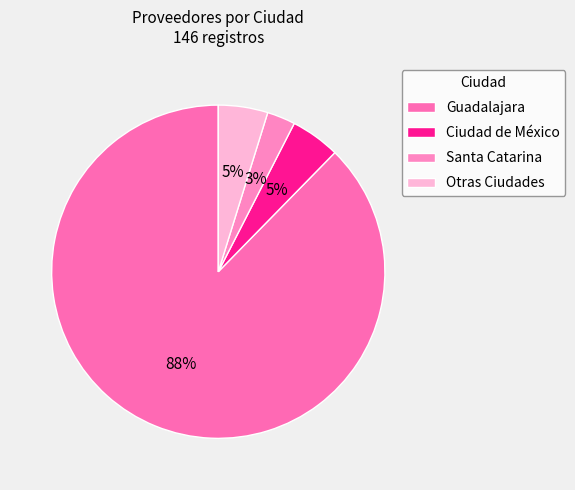

How many segments does this pie chart have?

4